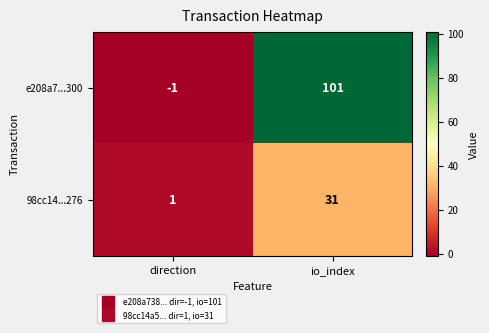

Rank the series at io_index from highest to lowest value.

e208a7...300, 98cc14...276